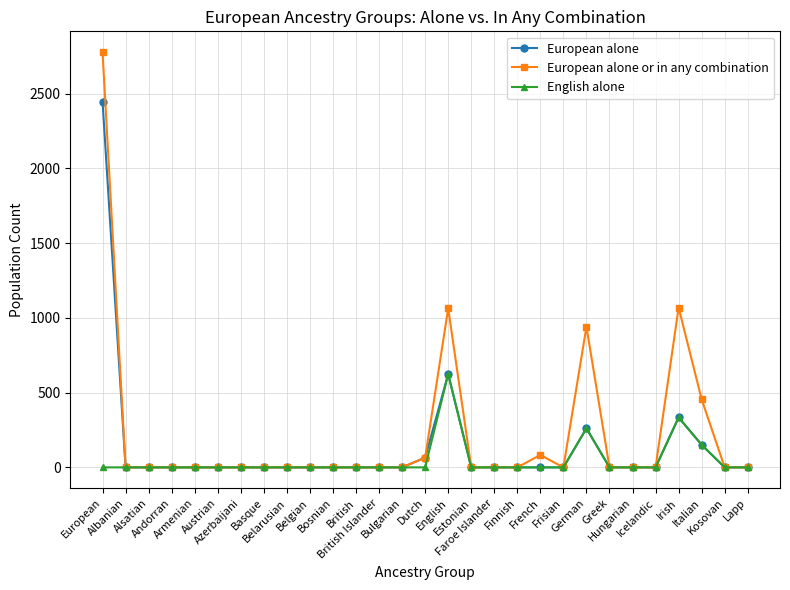

What is the greatest value displayed?

2778